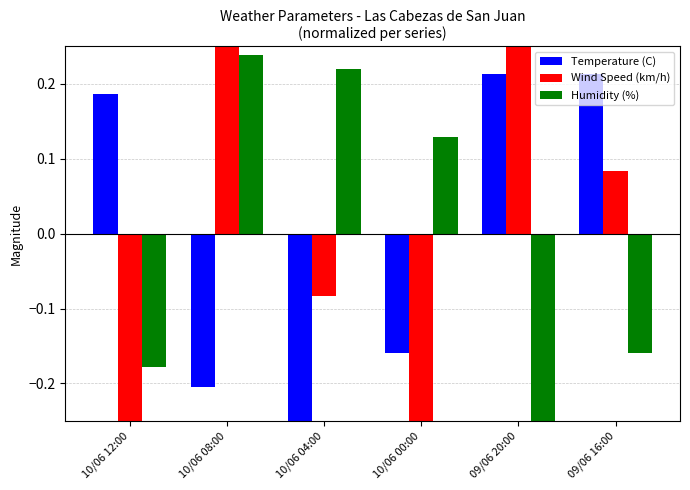

What is the label of the 6th bar from the left?

09/06 16:00